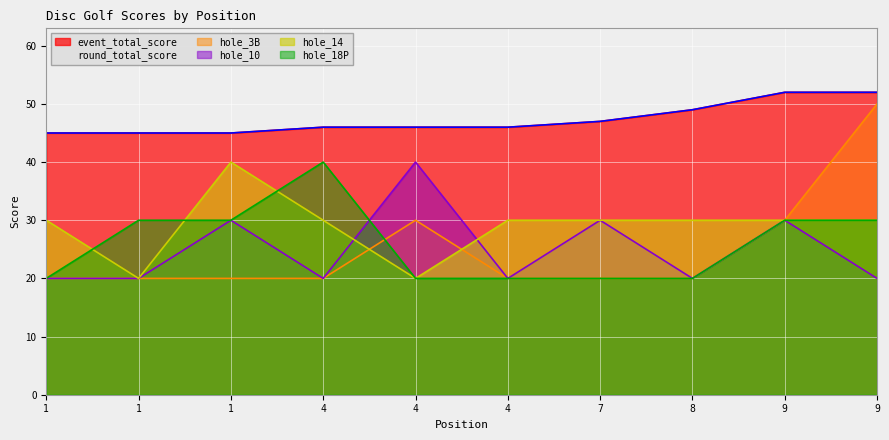

Count the hole_3B values in the range 20 to 30.

9